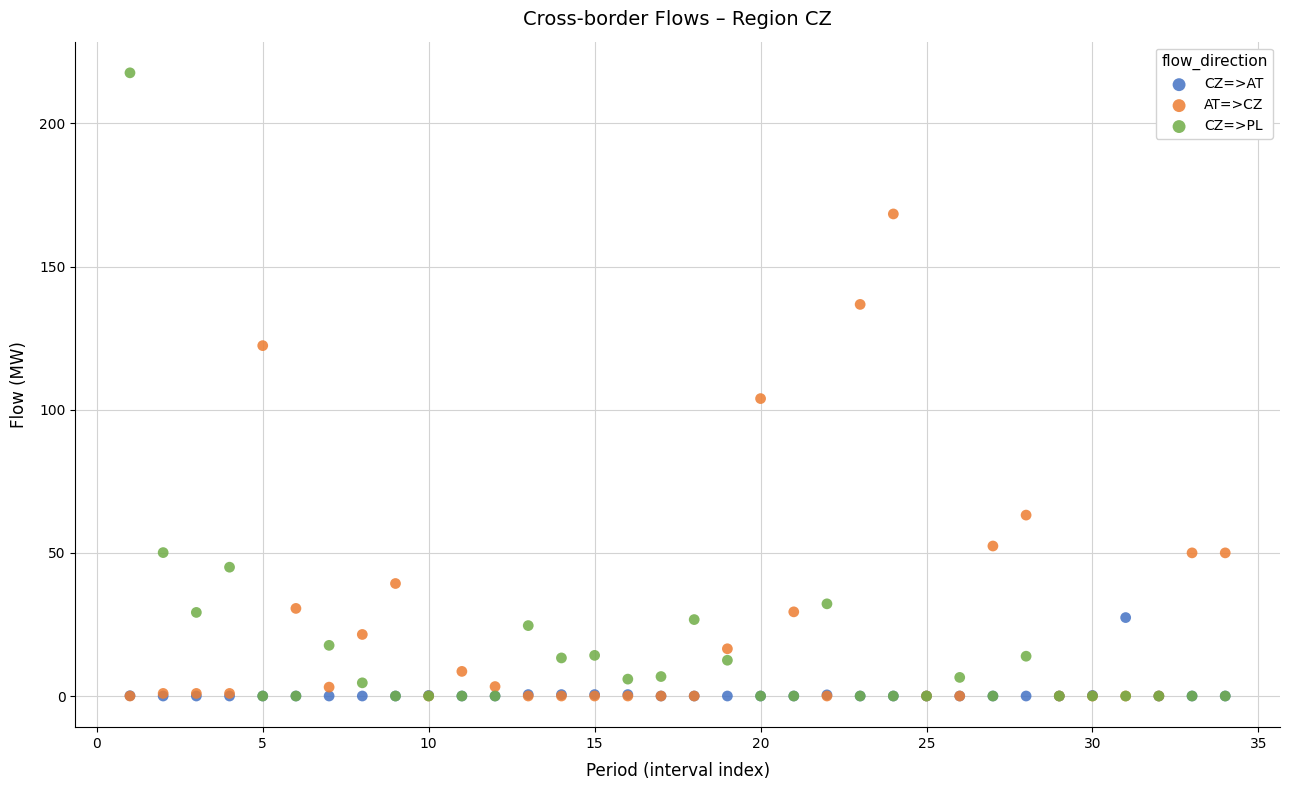

In the CZ=>PL series, what Y value is closest to 108?

50.1